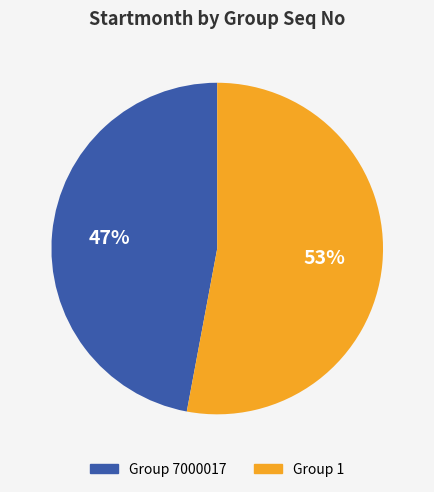

Count the number of slices in the pie.

2